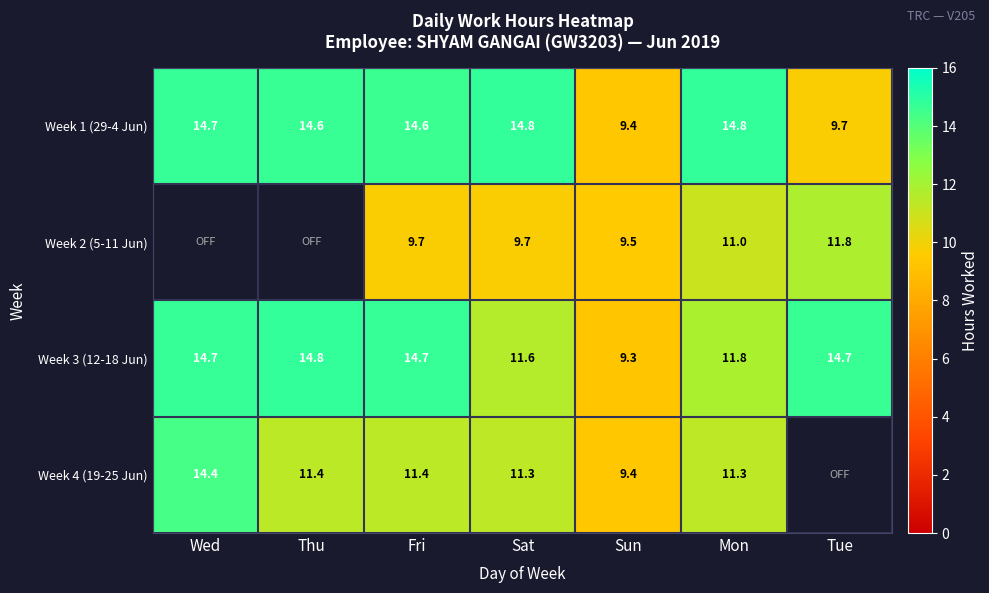

What is the highest value of the Week 1 (29-4 Jun) series?

14.8